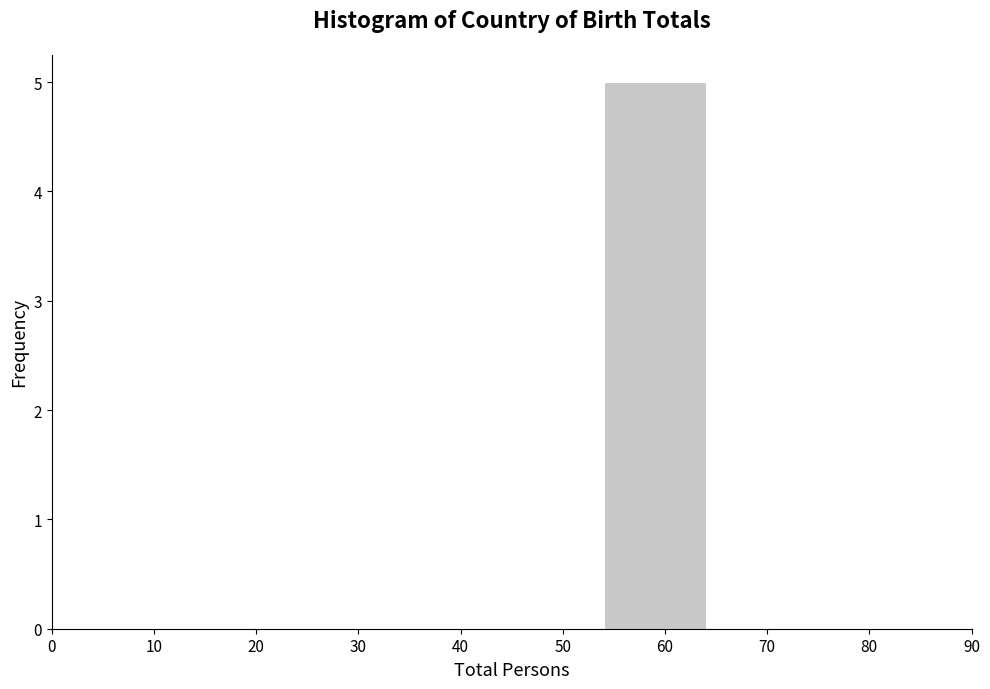

Reading left to right, list every bar in this chart as the range it spans on the x-axis followed by its height. The values are not printed on the chart, so give them approximately, as read against the axis.

0 to 4: 0
4 to 14: 0
14 to 24: 0
24 to 44: 0
44 to 54: 0
54 to 64: 5
64 to 74: 0
74 to 84: 0
84 to 90: 0